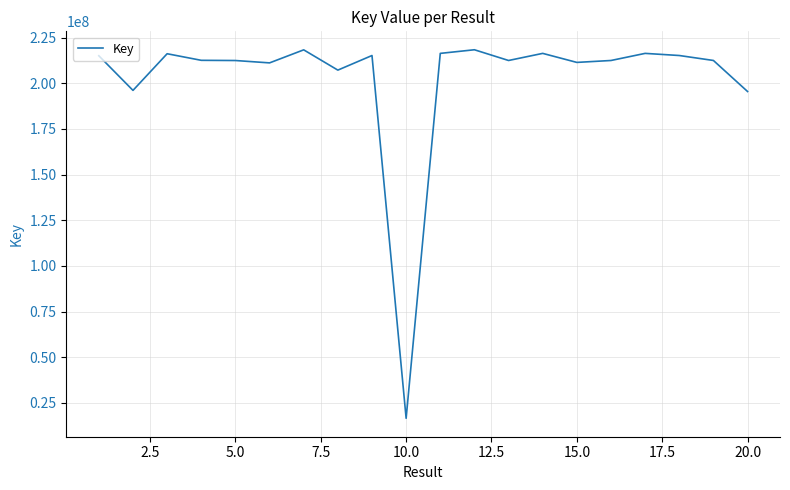

What is the greatest value displayed?

218335874